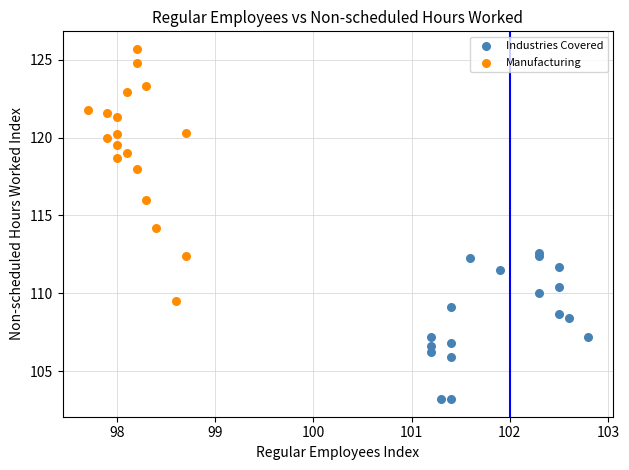

Which series contains the highest Y value?

Manufacturing